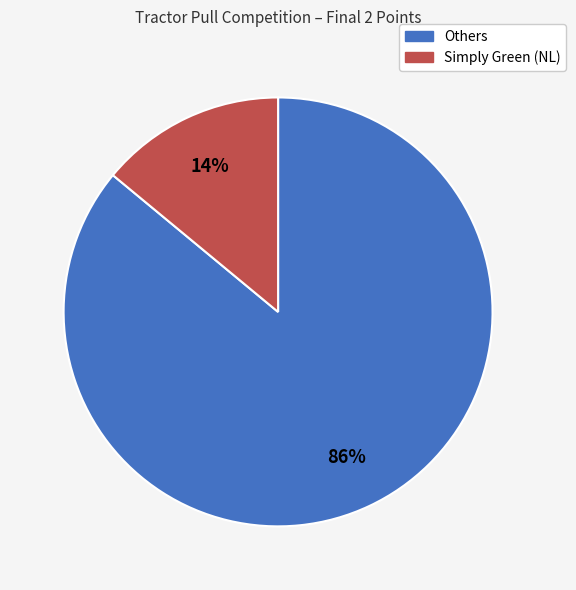

To the nearest percent, what is the difference between the largest and smallest slice percentages?

72%